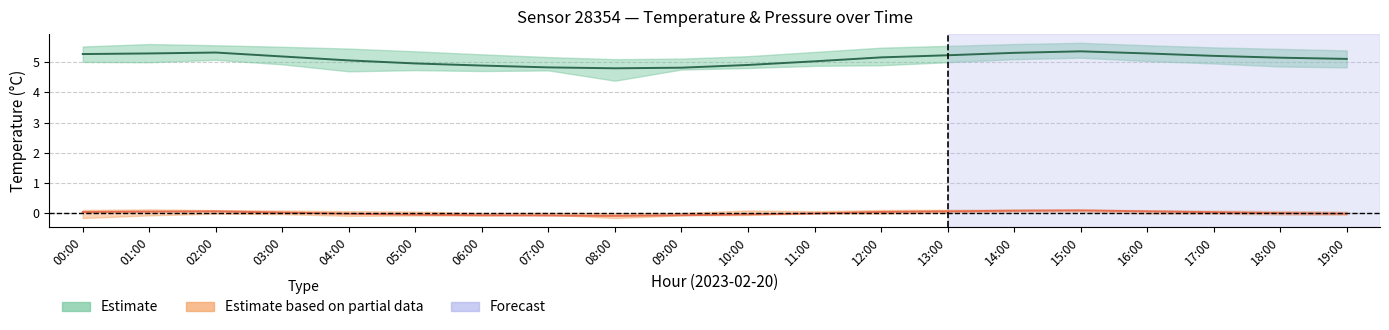

True or false: Estimate has more than 1 interior local peaks.

True